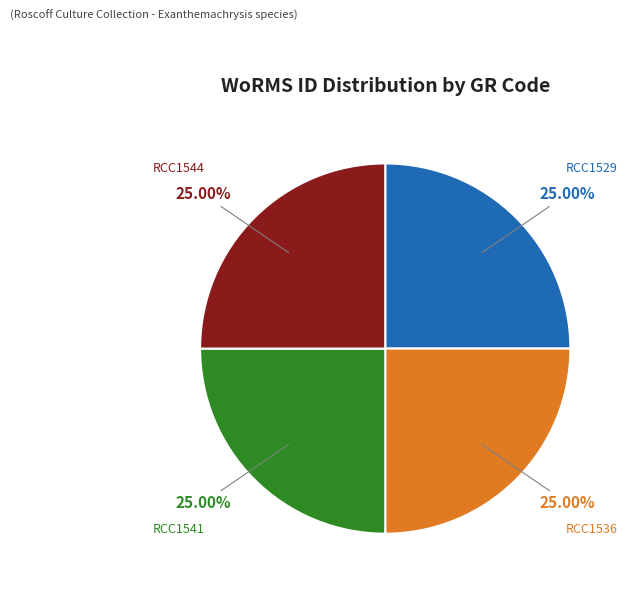

Is there any slice that represents more than half of the pie?

No